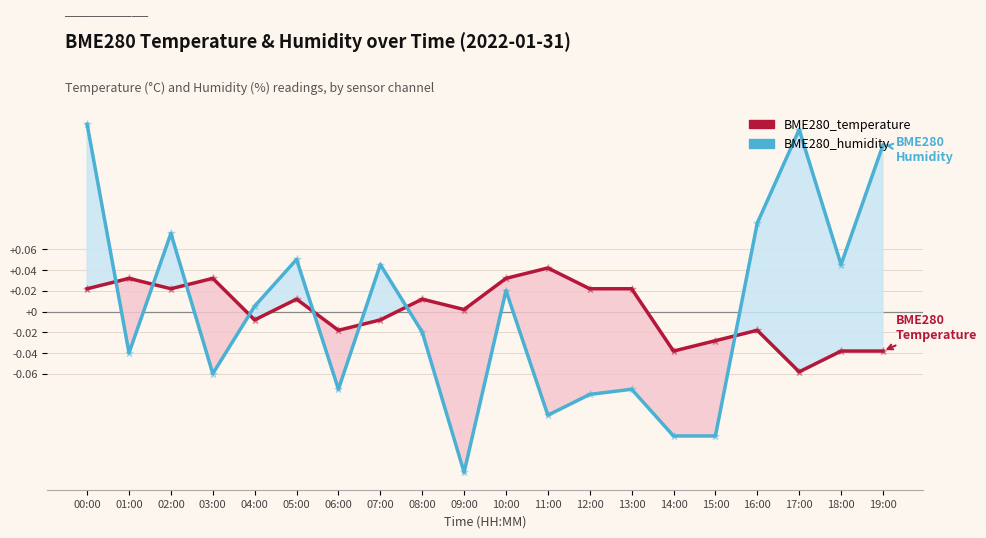

Which series has the largest total across all categories?

BME280_temperature